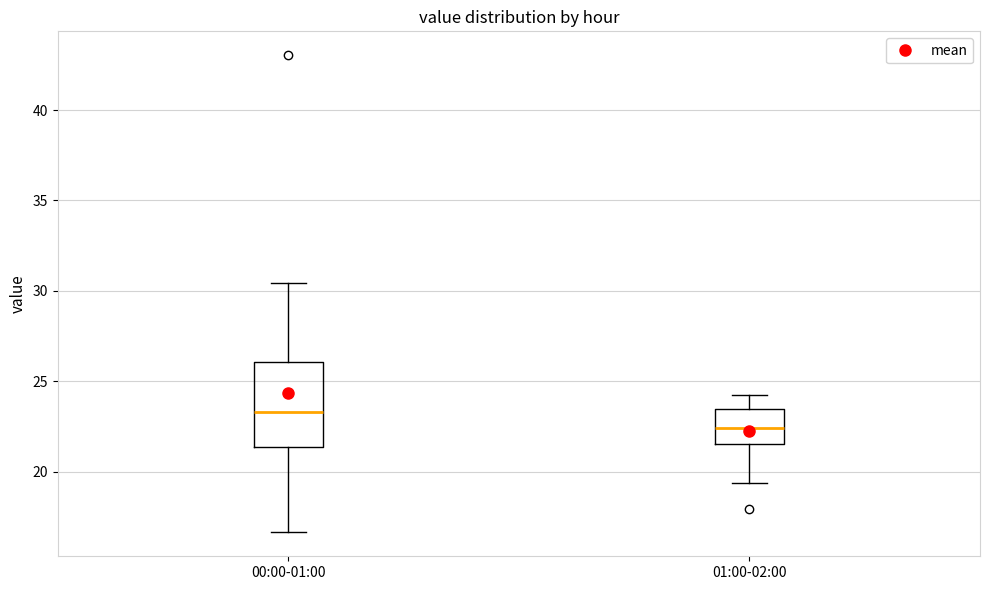

Reading left to right, read every box against the y-axis: the position of its median line, the range the box covers, and the ends of its whiskers. The values are not printed on the chart, so give them approximately, as read against the axis.

00:00-01:00: median 23.5, box 21.5 to 26.0, whiskers 16.5 to 30.5
01:00-02:00: median 22.5, box 21.5 to 23.5, whiskers 19.5 to 24.5